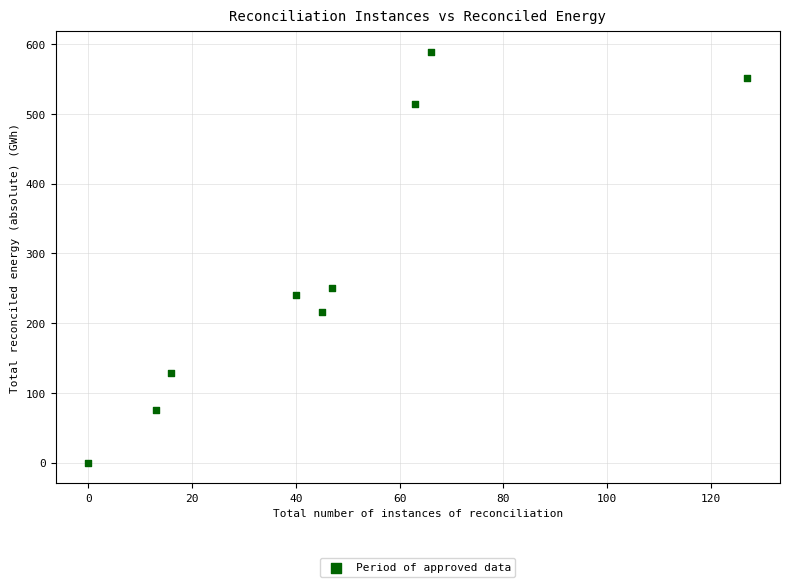

What Y value in the scatter plot is closest to 294?

250.7